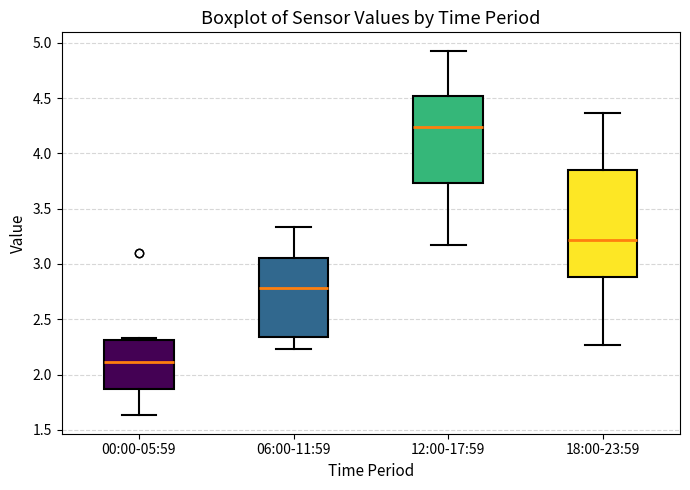

Where is the upper edge of the box for 00:00-05:59 on the y-axis? The values are not printed on the chart, so give them approximately, as read against the axis.

2.30